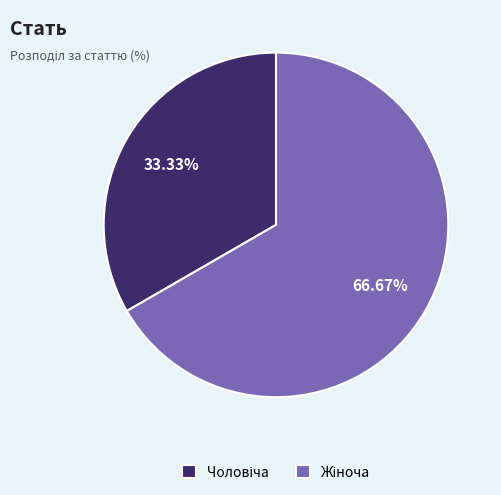

Is there any slice that represents more than half of the pie?

Yes